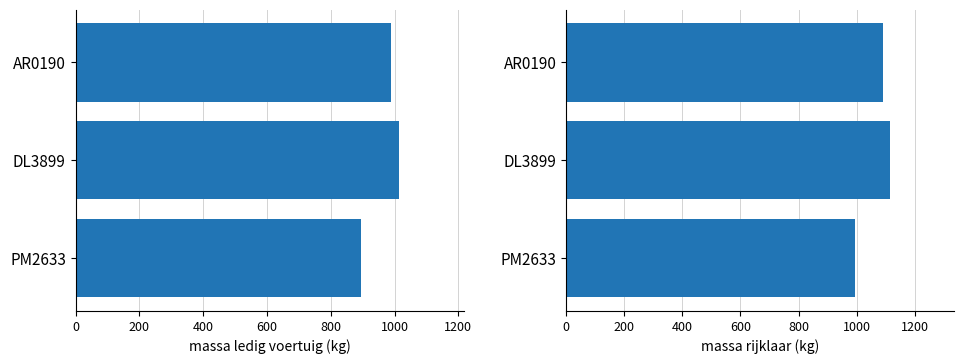

Are the bars grouped side by side (vs. stacked)?

Yes